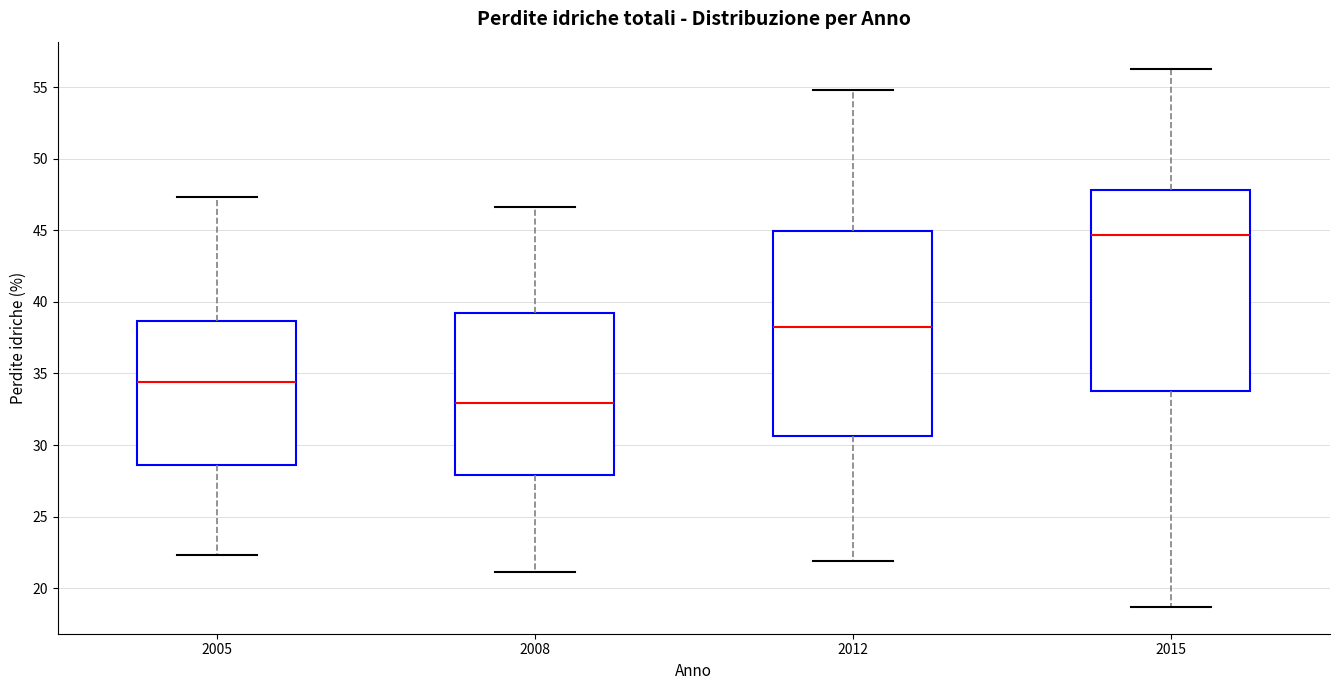

Reading left to right, transcribe this box plot: for each box, give where its median line is, the range the box spans, and where its two whiskers end, as read against the y-axis. The values are not printed on the chart, so give them approximately, as read against the axis.

2005: median 34.5, box 28.5 to 38.5, whiskers 22.5 to 47.5
2008: median 33.0, box 28.0 to 39.5, whiskers 21.0 to 46.5
2012: median 38.5, box 30.5 to 45.0, whiskers 22.0 to 55.0
2015: median 44.5, box 34.0 to 48.0, whiskers 18.5 to 56.5